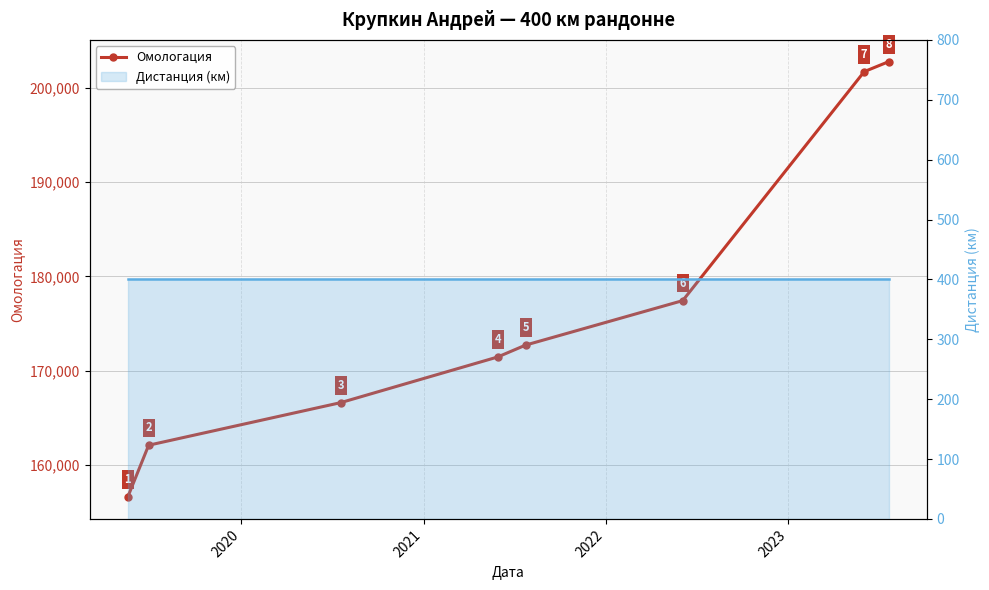

True or false: Омологация and Дистанция (км) intersect in this chart.

False